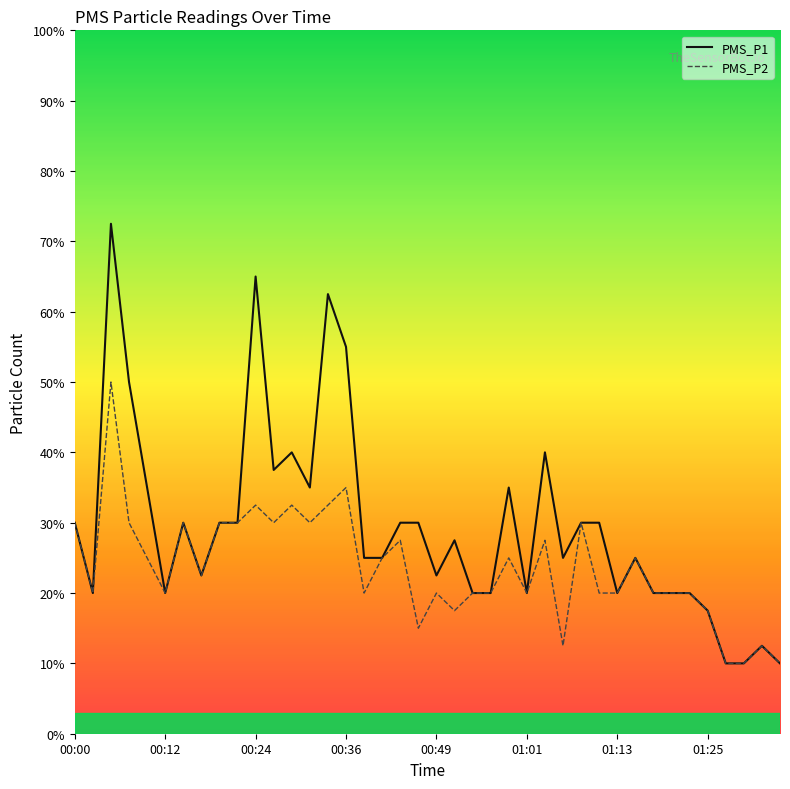

Does the chart have visible grid lines?

No